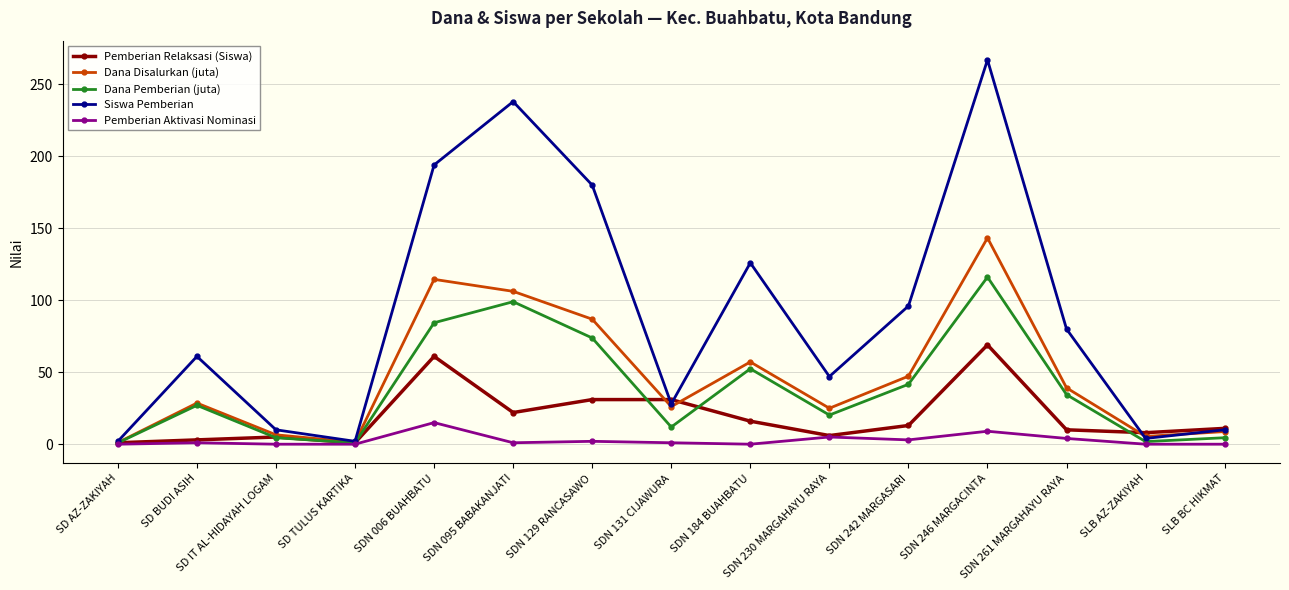

How many values in the Dana Disalurkan (juta) series exceed 28?

8